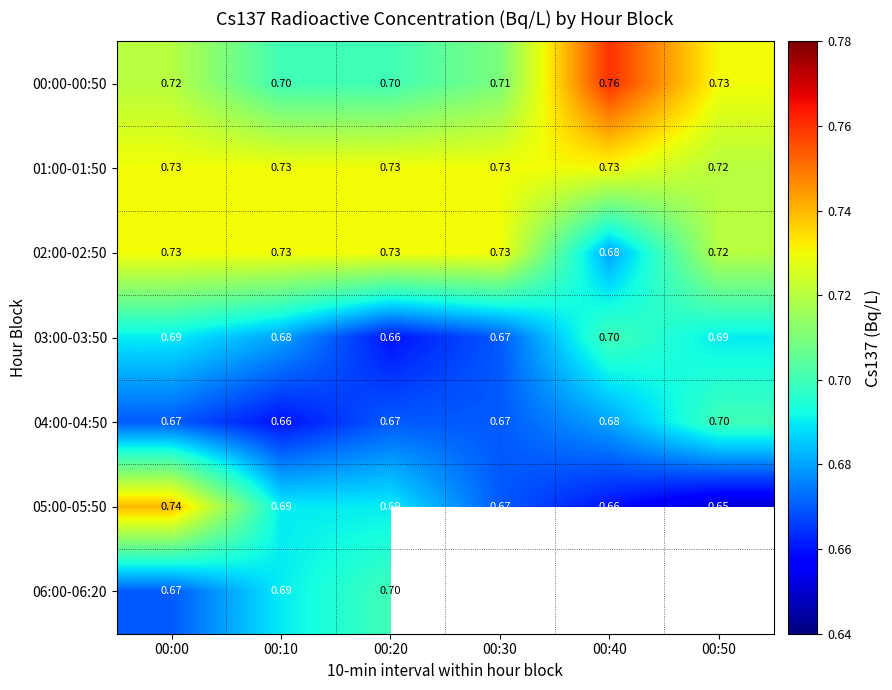

At how many categories does at least one series exceed 0?

6